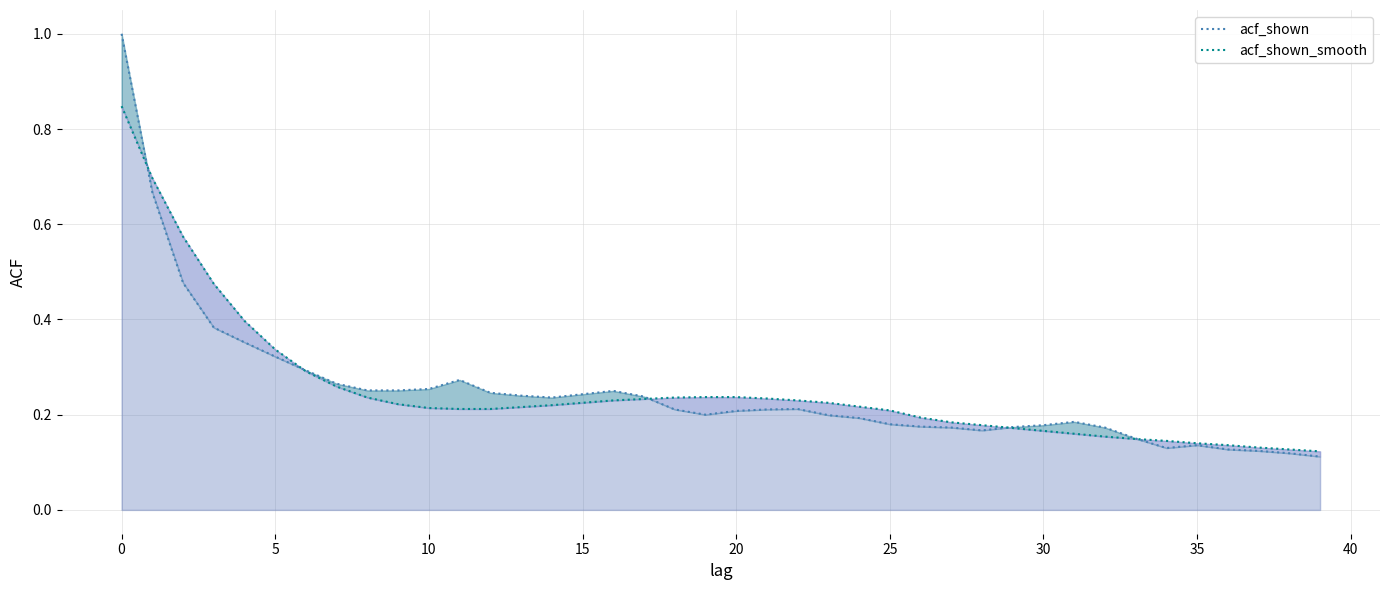

List the series in order of their overall mean, highest first.

acf_shown_smooth, acf_shown